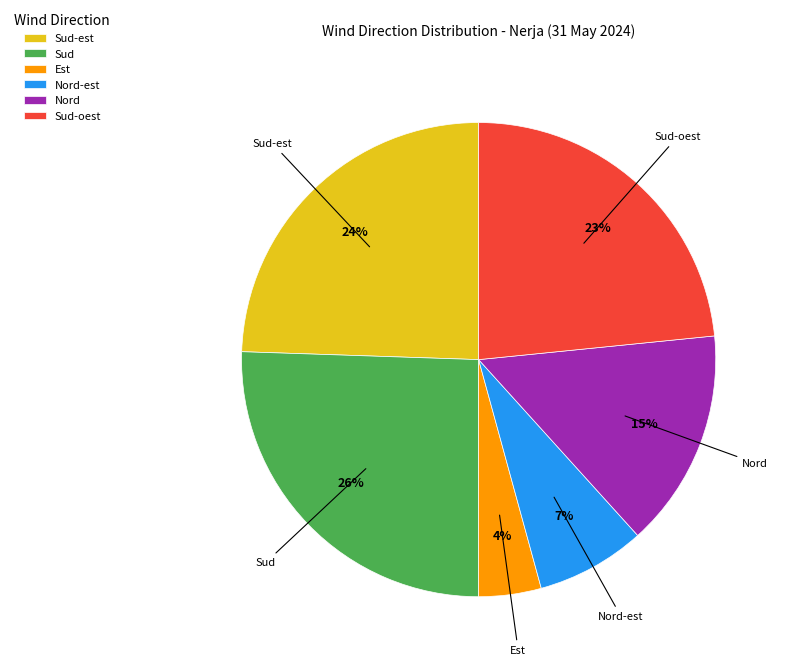

Do Sud-est and Sud-oest together represent more than half of the pie?

No